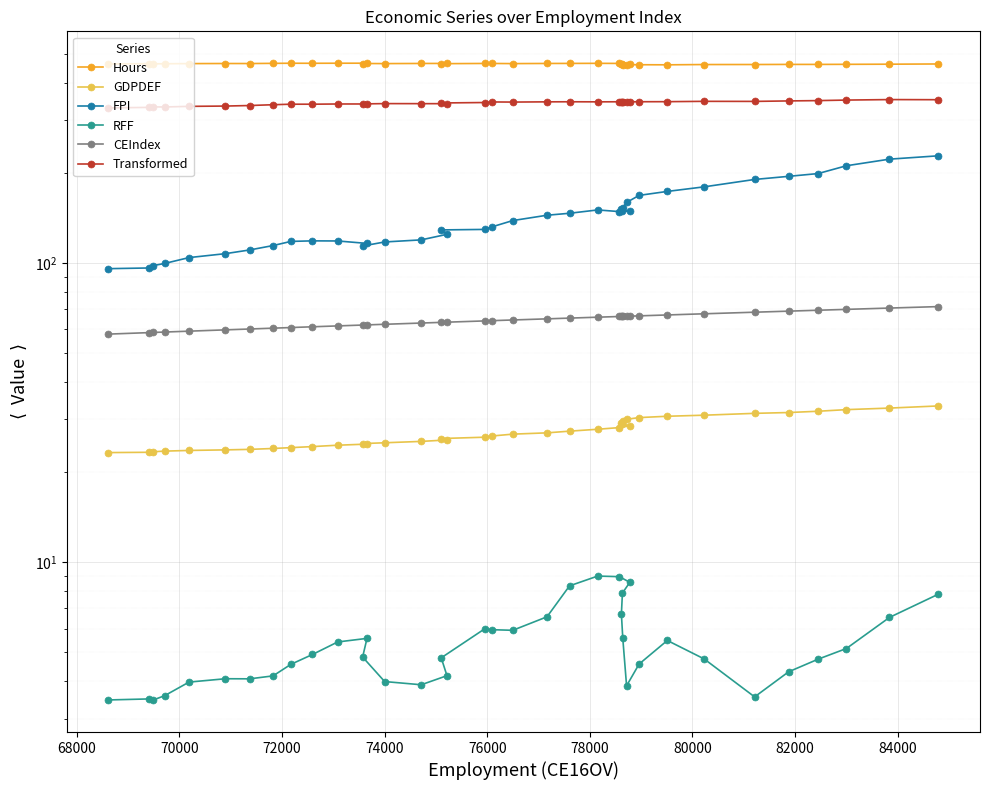

At how many categories does at least one series exceed 408?

38